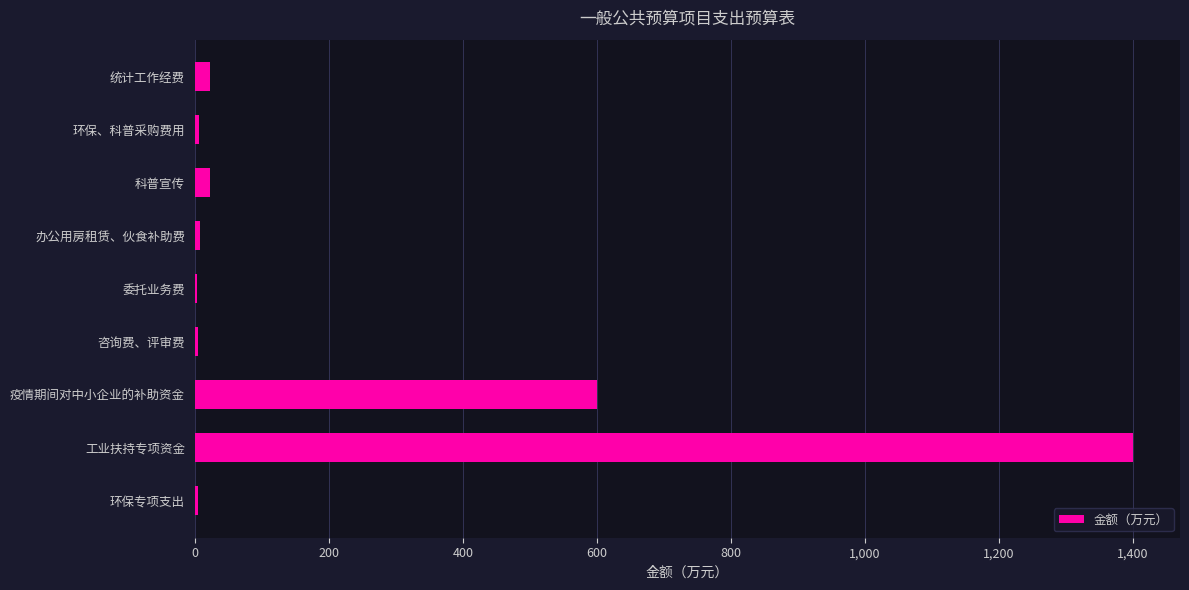

Which has a higher value, 办公用房租赁、伙食补助费 or 工业扶持专项资金?

工业扶持专项资金